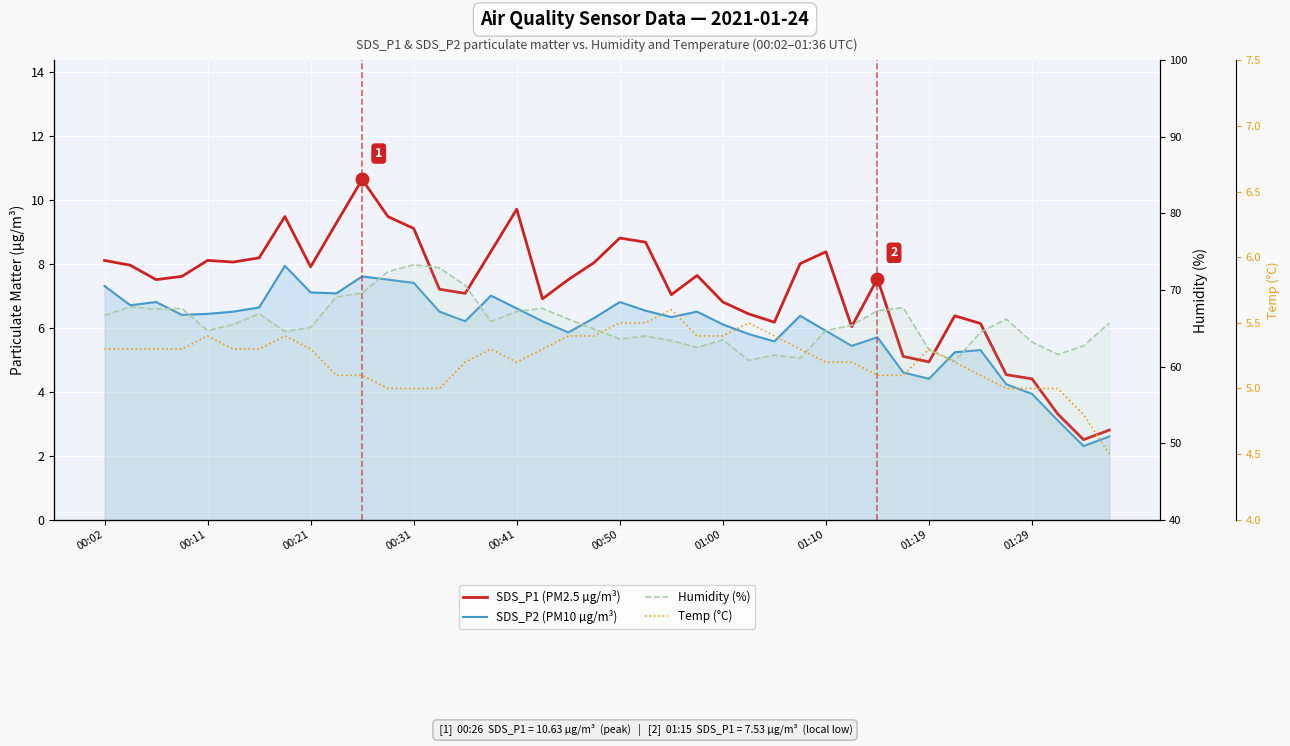

Which series changed the most between 23 and 38?

SDS_P1 (PM2.5 µg/m³)